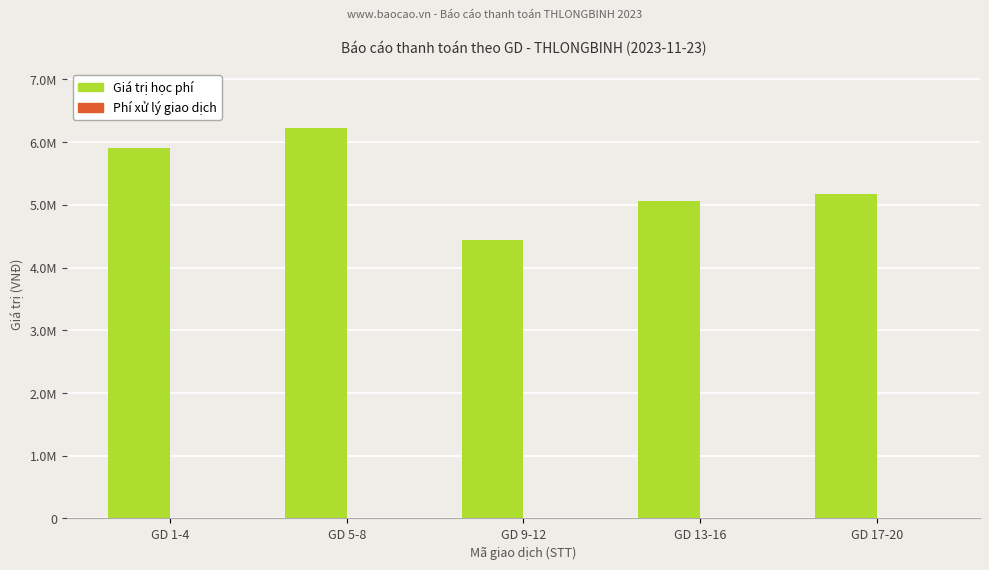

What is the total value across all series at GD 9-12?

4446200